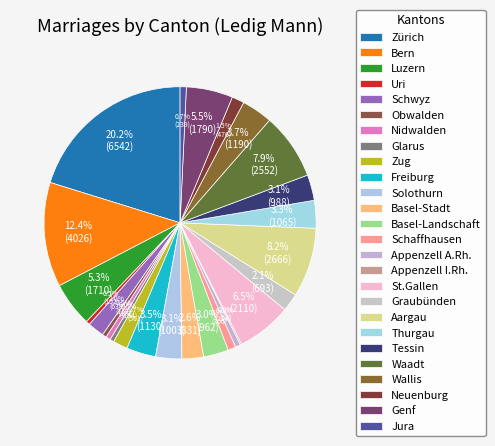

What is the ratio of the value at Basel-Landschaft to the value at Schwyz?

1.5